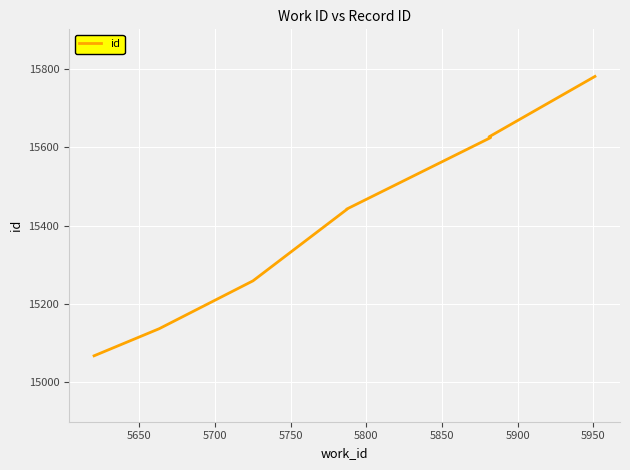

The chart shows a value of 26452 at 5800. True or false?

False